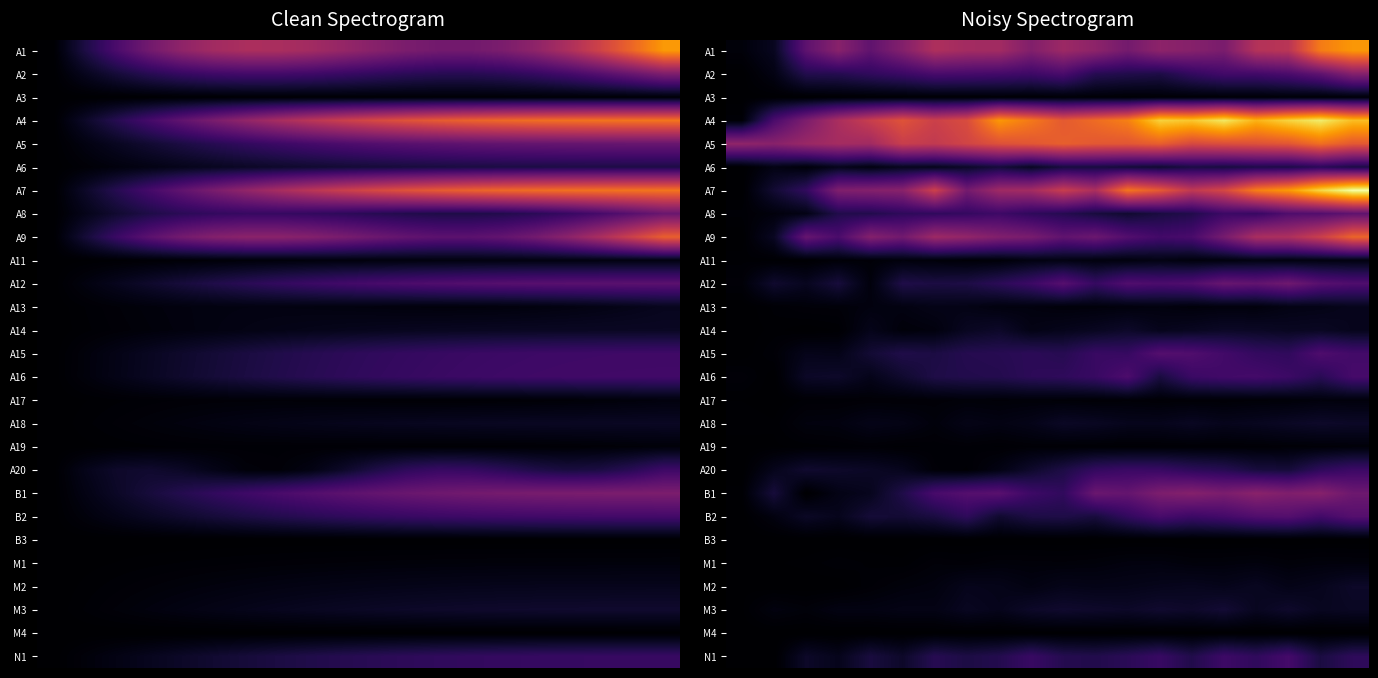

What is the total value across all series at 0?

1425.2